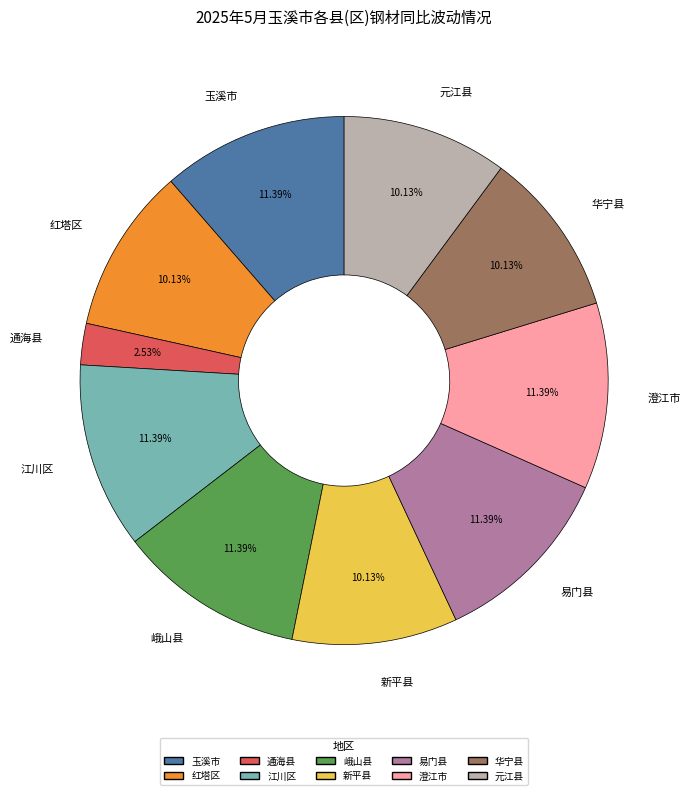

The 红塔区 slice represents 19% of the pie. True or false?

False